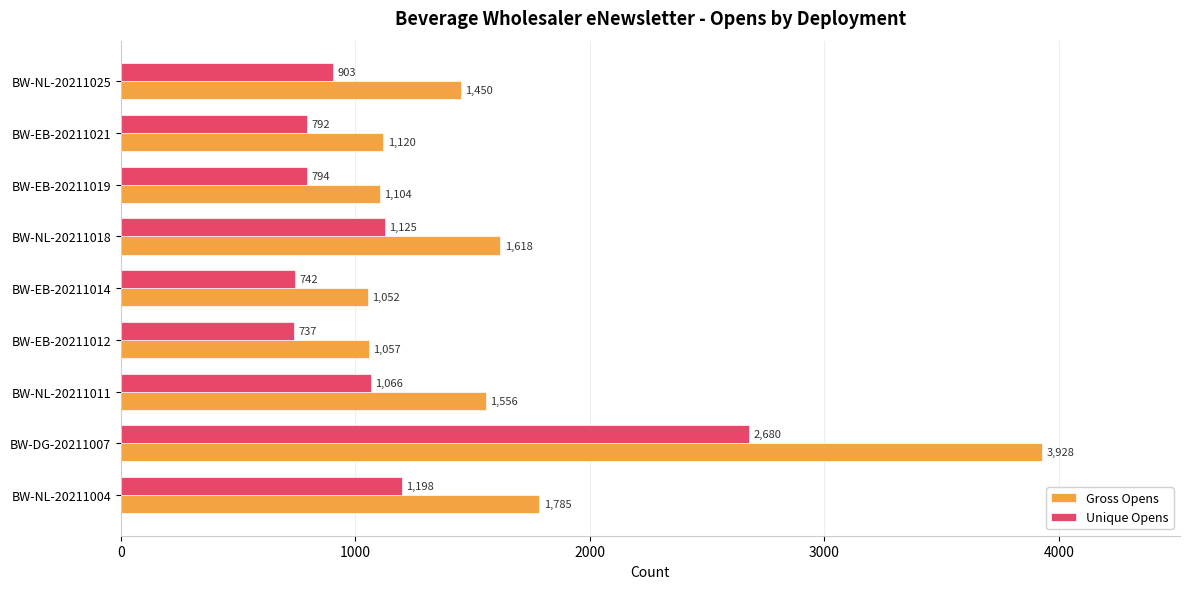

What is the total value across all series at BW-EB-20211014?

1794